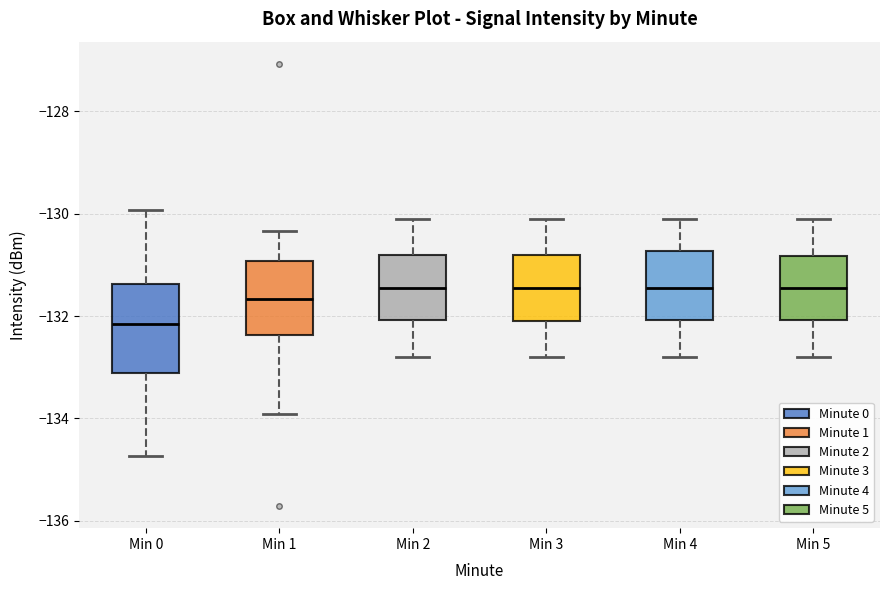

Reading left to right, transcribe this box plot: for each box, give where its median line is, the range the box spans, and where its two whiskers end, as read against the y-axis. The values are not printed on the chart, so give them approximately, as read against the axis.

Min 0: median -132.2, box -133.2 to -131.4, whiskers -134.8 to -130.0
Min 1: median -131.6, box -132.4 to -131.0, whiskers -134.0 to -130.4
Min 2: median -131.4, box -132.0 to -130.8, whiskers -132.8 to -130.0
Min 3: median -131.4, box -132.0 to -130.8, whiskers -132.8 to -130.0
Min 4: median -131.4, box -132.0 to -130.8, whiskers -132.8 to -130.0
Min 5: median -131.4, box -132.0 to -130.8, whiskers -132.8 to -130.0